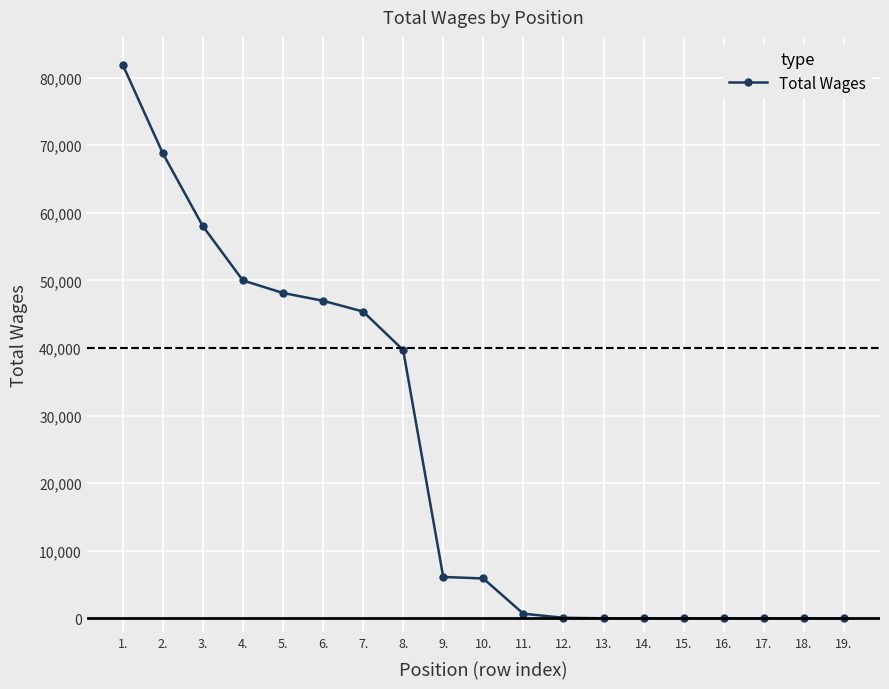

What is the difference between the maximum and minimum values?

81941